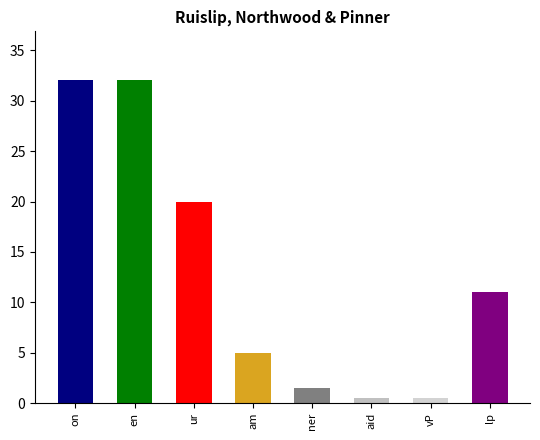

Approximately how many times larger is the value at en compared to lp?

2.9